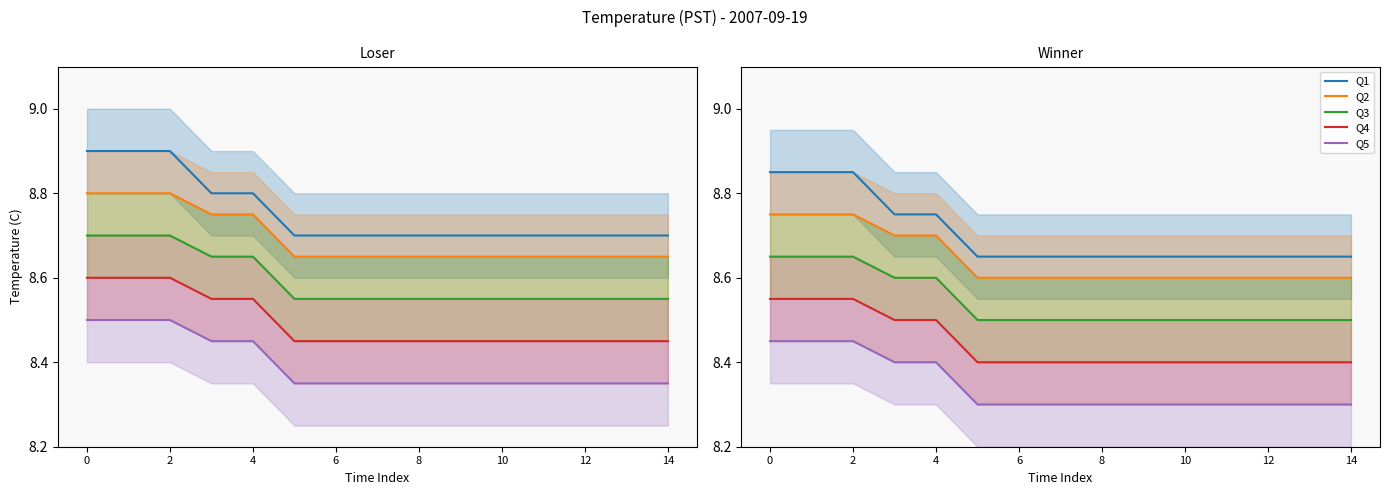

What is the sum of all Q2 values?

129.7